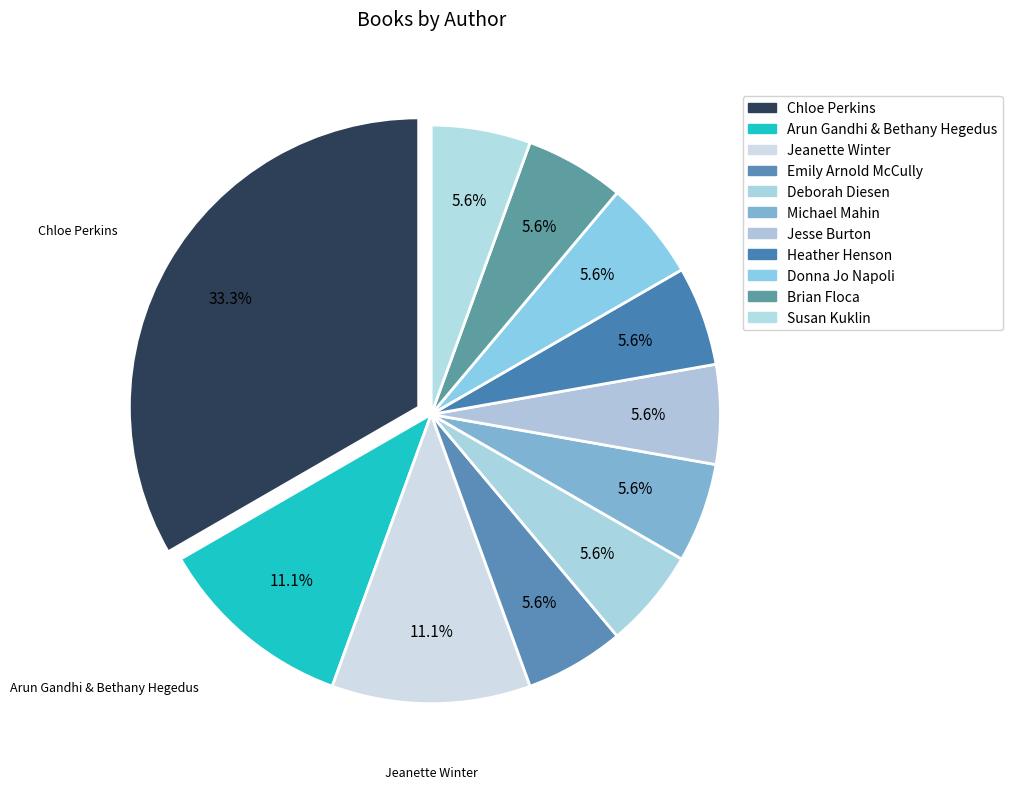

Approximately how many times larger is the value at Brian Floca compared to Heather Henson?

1.0